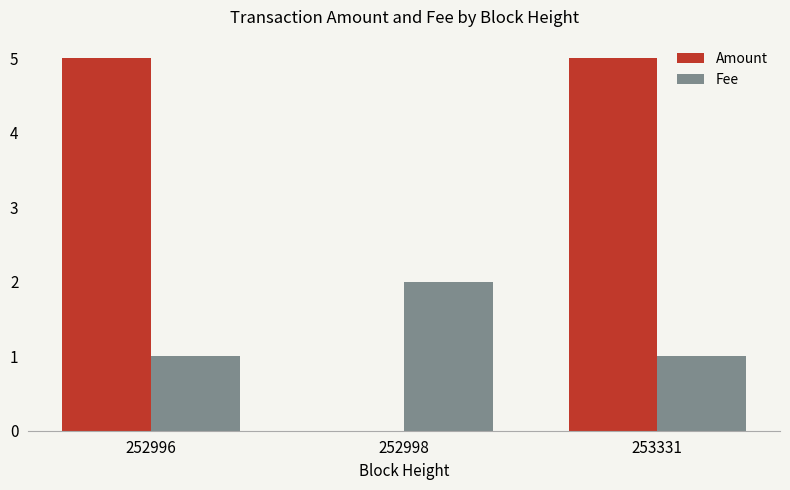

True or false: Amount has a value of 3 at 253331.

False